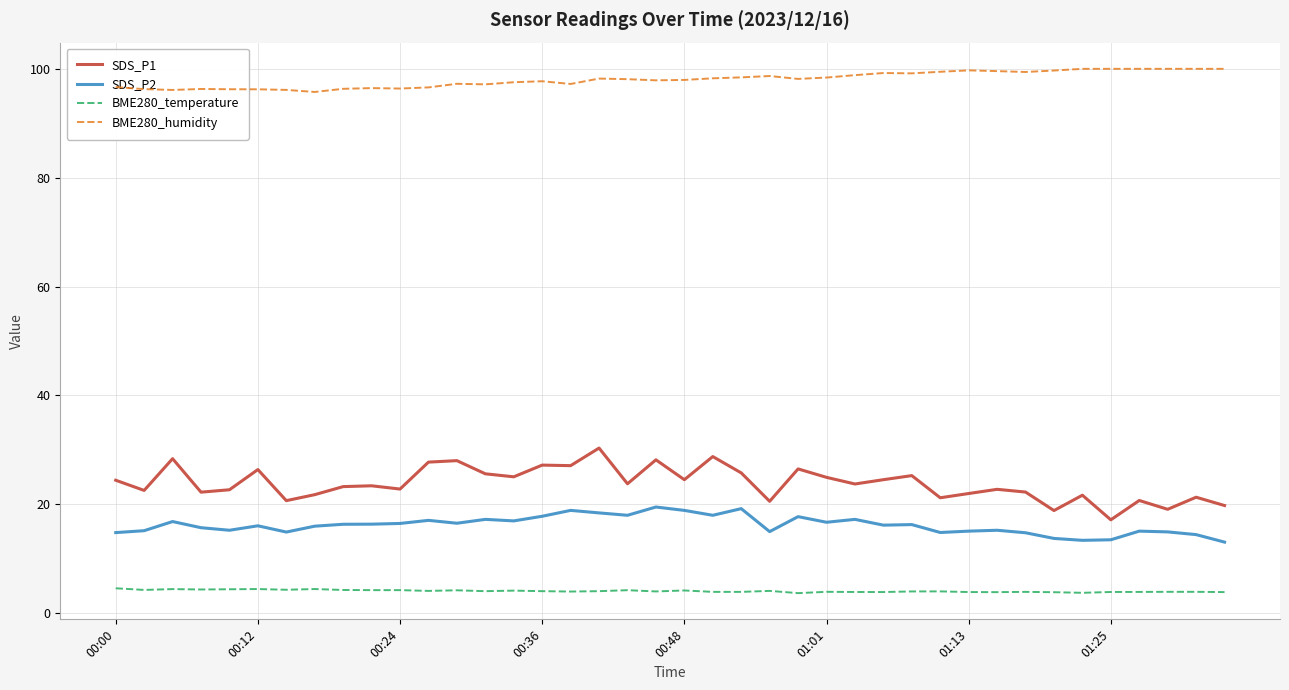

What is the minimum value for SDS_P2?

13.1